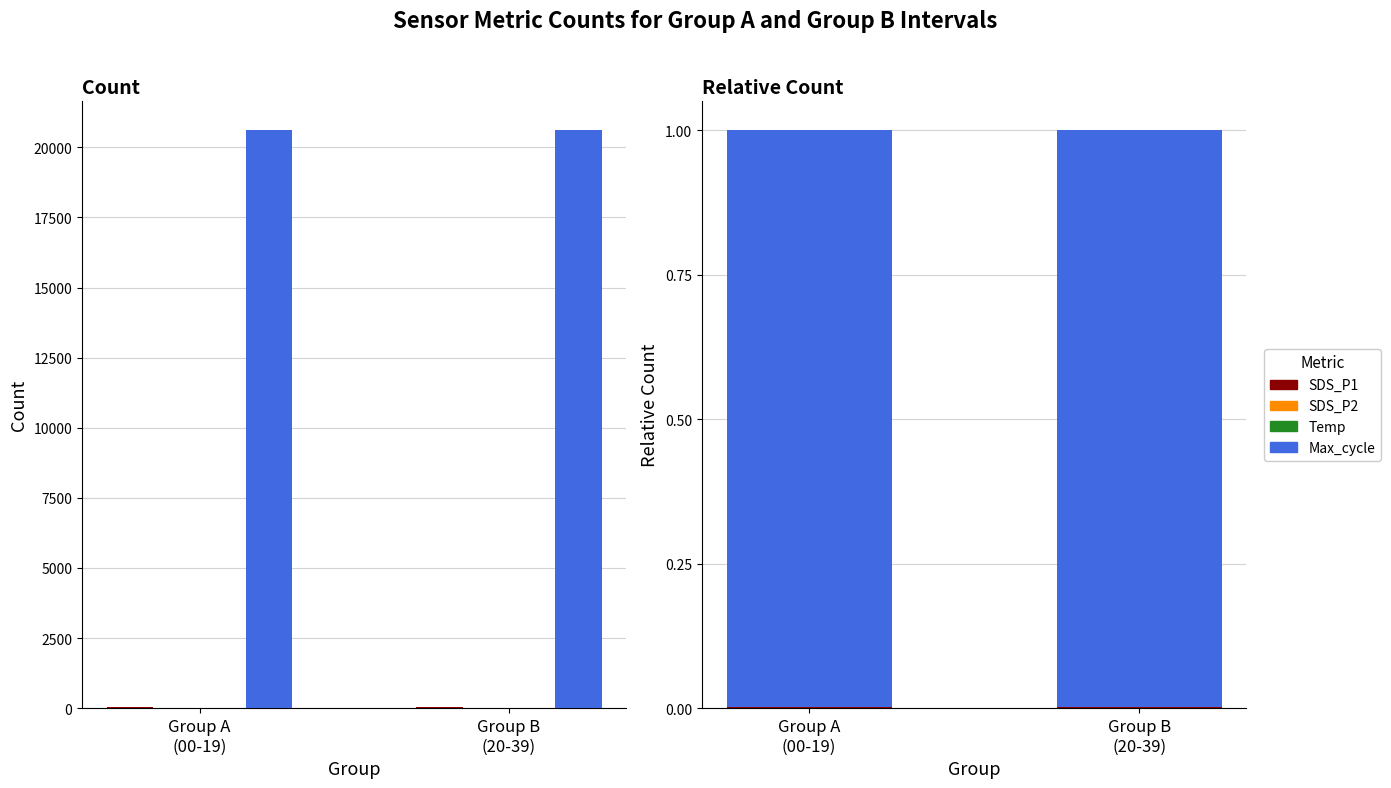

How many groups of bars are there?

2